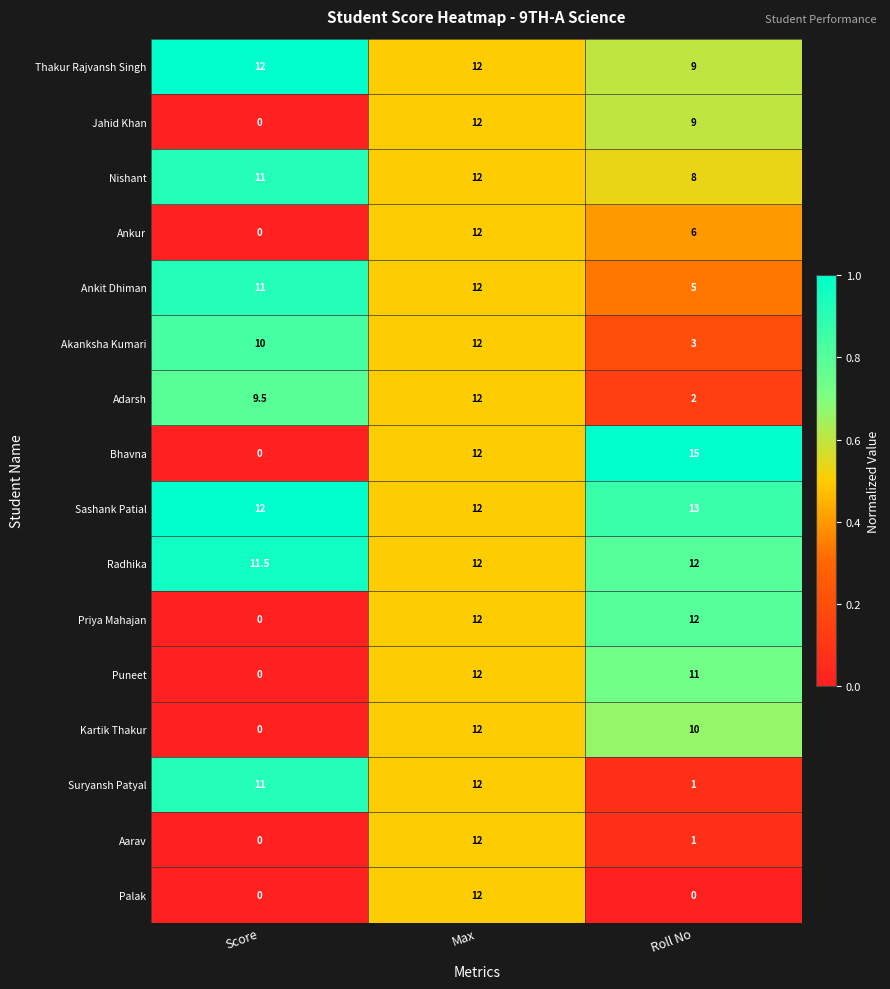

The Akanksha Kumari series shows 5.0 at Roll No. True or false?

False